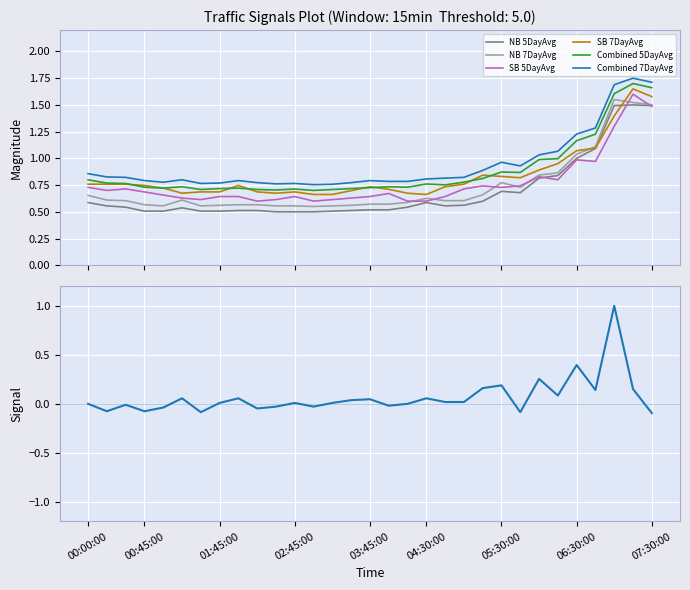

Reading left to right, list all the values displayed in this chart.

NB 5DayAvg: 00:00:00=0.6	00:15:00=0.6	00:30:00=0.5	00:45:00=0.5	01:00:00=0.5	01:15:00=0.5	01:30:00=0.5	01:45:00=0.5	02:00:00=0.5	02:15:00=0.5	02:30:00=0.5	02:45:00=0.5	03:00:00=0.5	03:15:00=0.5	03:30:00=0.5	03:45:00=0.5	04:00:00=0.5	04:15:00=0.5	04:30:00=0.6	04:45:00=0.6	05:00:00=0.6	05:15:00=0.6	05:30:00=0.7	05:45:00=0.7	06:00:00=0.8	06:15:00=0.8	06:30:00=1.0	06:45:00=1.1	07:00:00=1.5	07:15:00=1.5	07:30:00=1.5
NB 7DayAvg: 00:00:00=0.7	00:15:00=0.6	00:30:00=0.6	00:45:00=0.6	01:00:00=0.6	01:15:00=0.6	01:30:00=0.6	01:45:00=0.6	02:00:00=0.6	02:15:00=0.6	02:30:00=0.6	02:45:00=0.6	03:00:00=0.6	03:15:00=0.6	03:30:00=0.6	03:45:00=0.6	04:00:00=0.6	04:15:00=0.6	04:30:00=0.6	04:45:00=0.6	05:00:00=0.6	05:15:00=0.7	05:30:00=0.8	05:45:00=0.7	06:00:00=0.8	06:15:00=0.9	06:30:00=1.0	06:45:00=1.1	07:00:00=1.6	07:15:00=1.5	07:30:00=1.5
SB 5DayAvg: 00:00:00=0.7	00:15:00=0.7	00:30:00=0.7	00:45:00=0.7	01:00:00=0.7	01:15:00=0.6	01:30:00=0.6	01:45:00=0.6	02:00:00=0.6	02:15:00=0.6	02:30:00=0.6	02:45:00=0.6	03:00:00=0.6	03:15:00=0.6	03:30:00=0.6	03:45:00=0.6	04:00:00=0.7	04:15:00=0.6	04:30:00=0.6	04:45:00=0.6	05:00:00=0.7	05:15:00=0.7	05:30:00=0.7	05:45:00=0.7	06:00:00=0.8	06:15:00=0.8	06:30:00=1.0	06:45:00=1.0	07:00:00=1.3	07:15:00=1.6	07:30:00=1.5
SB 7DayAvg: 00:00:00=0.8	00:15:00=0.8	00:30:00=0.8	00:45:00=0.7	01:00:00=0.7	01:15:00=0.7	01:30:00=0.7	01:45:00=0.7	02:00:00=0.7	02:15:00=0.7	02:30:00=0.7	02:45:00=0.7	03:00:00=0.7	03:15:00=0.7	03:30:00=0.7	03:45:00=0.7	04:00:00=0.7	04:15:00=0.7	04:30:00=0.7	04:45:00=0.7	05:00:00=0.8	05:15:00=0.8	05:30:00=0.8	05:45:00=0.8	06:00:00=0.9	06:15:00=1.0	06:30:00=1.1	06:45:00=1.1	07:00:00=1.4	07:15:00=1.6	07:30:00=1.6
Combined 5DayAvg: 00:00:00=0.8	00:15:00=0.8	00:30:00=0.8	00:45:00=0.7	01:00:00=0.7	01:15:00=0.7	01:30:00=0.7	01:45:00=0.7	02:00:00=0.7	02:15:00=0.7	02:30:00=0.7	02:45:00=0.7	03:00:00=0.7	03:15:00=0.7	03:30:00=0.7	03:45:00=0.7	04:00:00=0.7	04:15:00=0.7	04:30:00=0.8	04:45:00=0.8	05:00:00=0.8	05:15:00=0.8	05:30:00=0.9	05:45:00=0.9	06:00:00=1.0	06:15:00=1.0	06:30:00=1.2	06:45:00=1.2	07:00:00=1.6	07:15:00=1.7	07:30:00=1.7
Combined 7DayAvg: 00:00:00=0.9	00:15:00=0.8	00:30:00=0.8	00:45:00=0.8	01:00:00=0.8	01:15:00=0.8	01:30:00=0.8	01:45:00=0.8	02:00:00=0.8	02:15:00=0.8	02:30:00=0.8	02:45:00=0.8	03:00:00=0.8	03:15:00=0.8	03:30:00=0.8	03:45:00=0.8	04:00:00=0.8	04:15:00=0.8	04:30:00=0.8	04:45:00=0.8	05:00:00=0.8	05:15:00=0.9	05:30:00=1.0	05:45:00=0.9	06:00:00=1.0	06:15:00=1.1	06:30:00=1.2	06:45:00=1.3	07:00:00=1.7	07:15:00=1.8	07:30:00=1.7